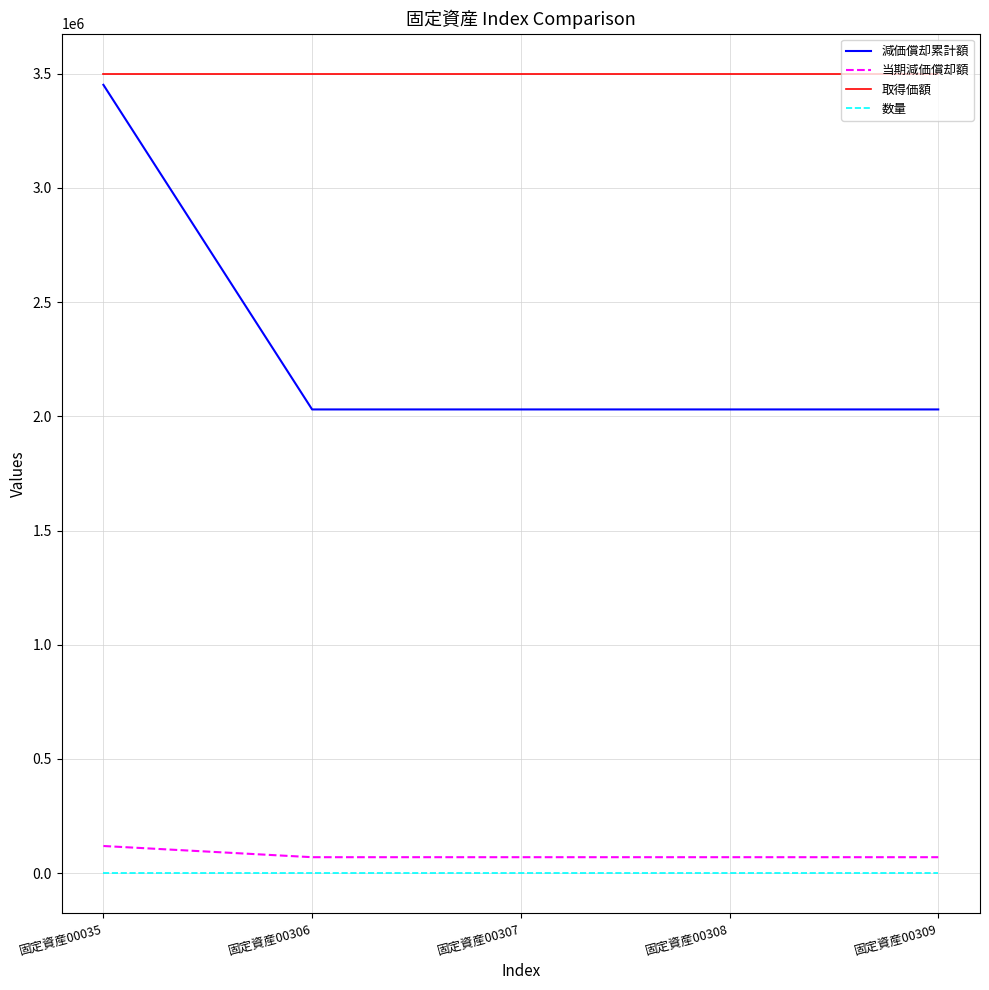

Is the value of 当期減価償却額 at 固定資産00306 greater than the value of 数量 at 固定資産00308?

Yes